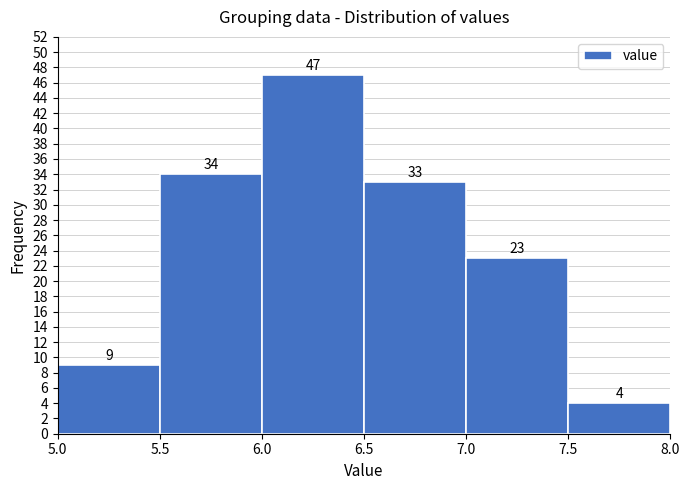

Reading left to right, list every bar in this chart as the range it spans on the x-axis followed by its height.

5.0 to 5.5: 9
5.5 to 6.0: 34
6.0 to 6.5: 47
6.5 to 7.0: 33
7.0 to 7.5: 23
7.5 to 8.0: 4